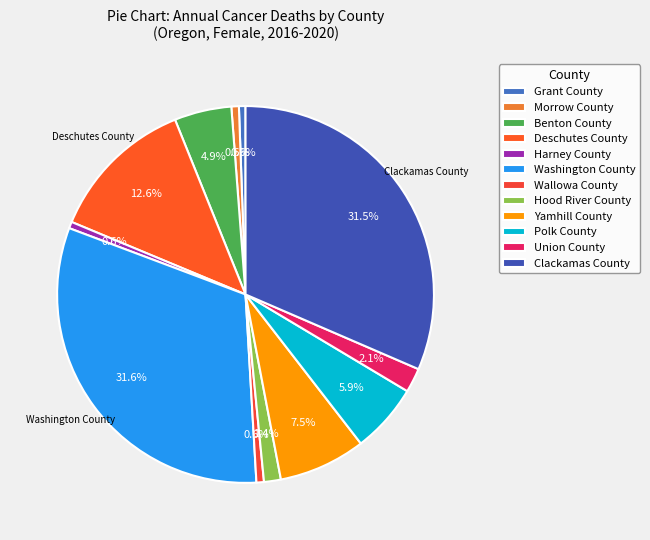

Approximately how many times larger is the value at Clackamas County compared to Wallowa County?

49.0